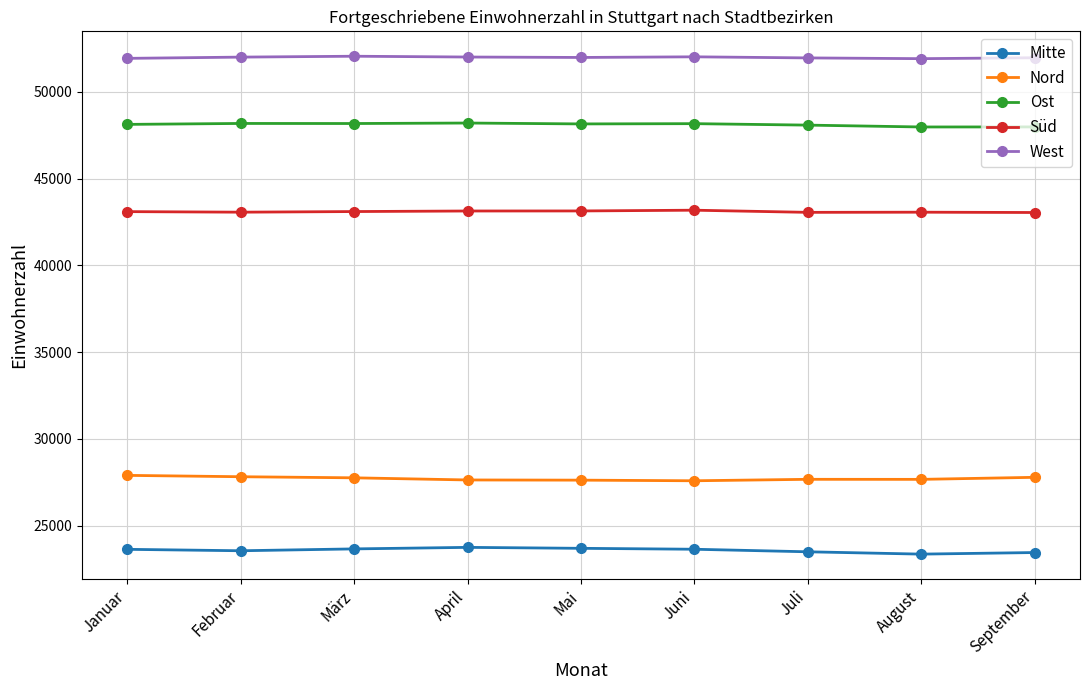

What is the difference between the West values at Juli and Juni?

63